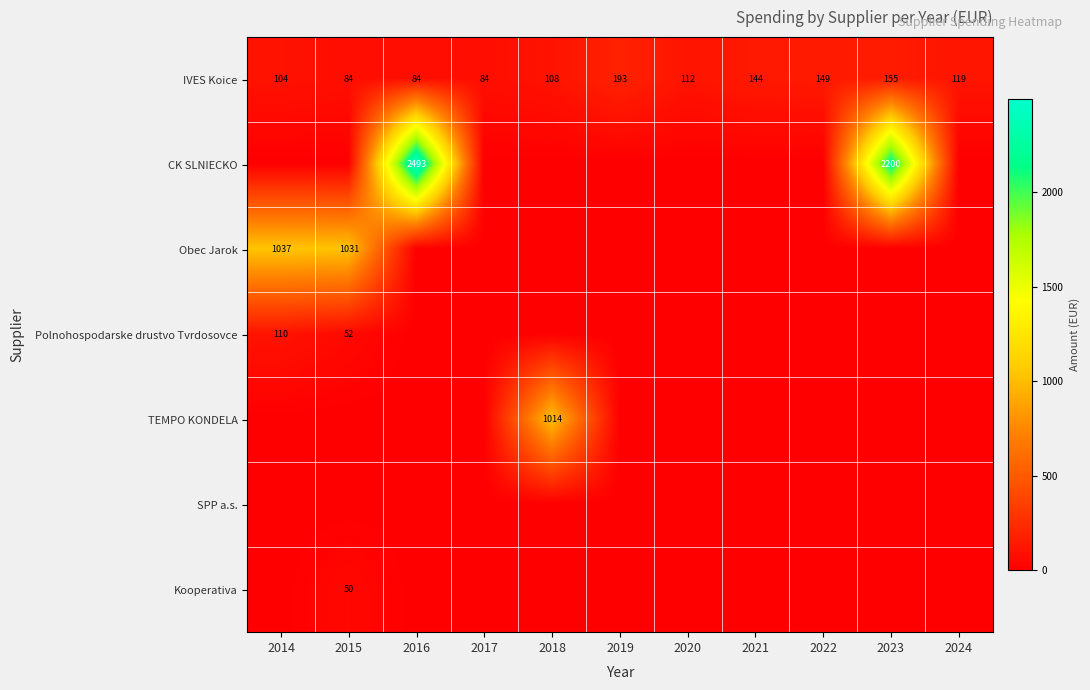

What is the difference between the IVES Koice values at 2020 and 2022?

37